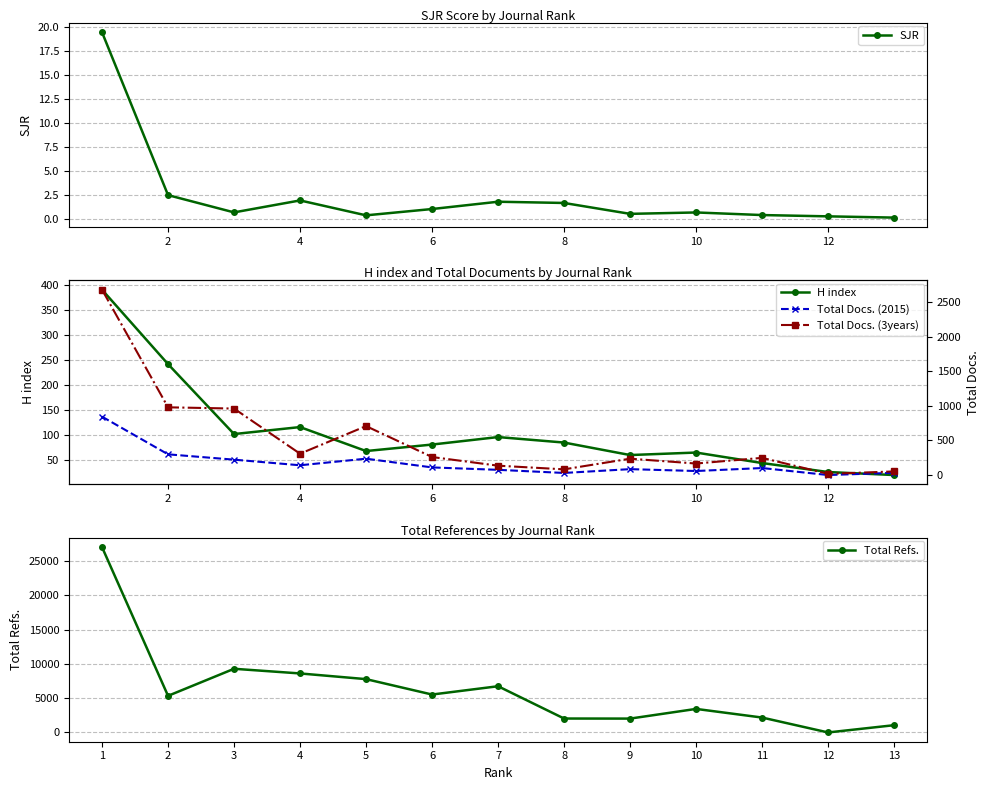

What is the label of the 12th point from the right?

2